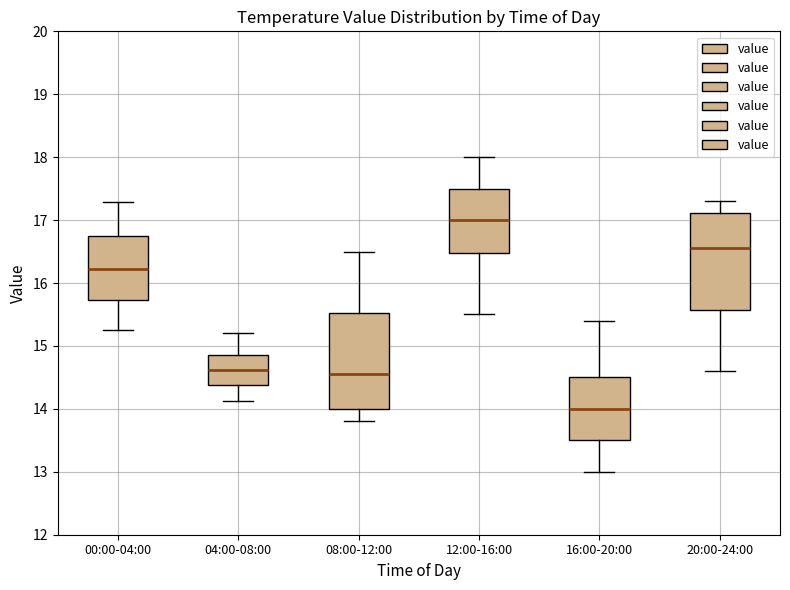

Which box has the highest median line?

12:00-16:00